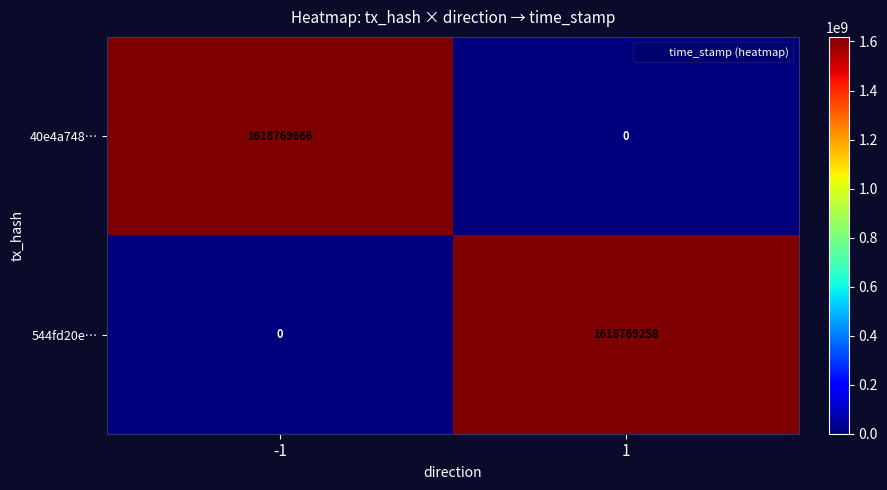

Which series has the largest total across all categories?

40e4a748…